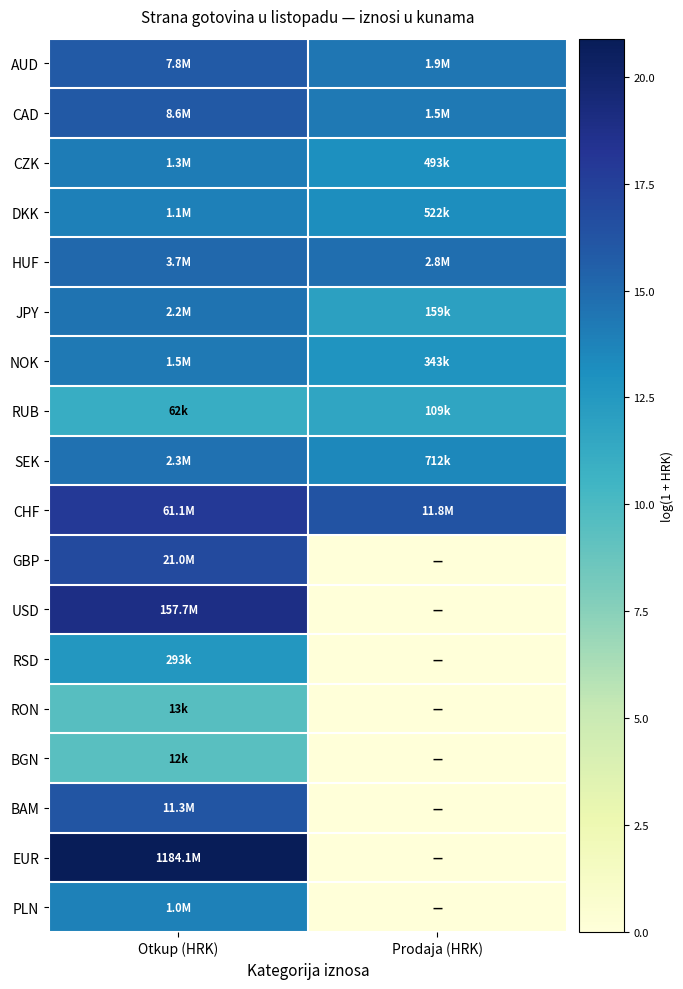

At which category is the sum across all series the highest?

Otkup (HRK)